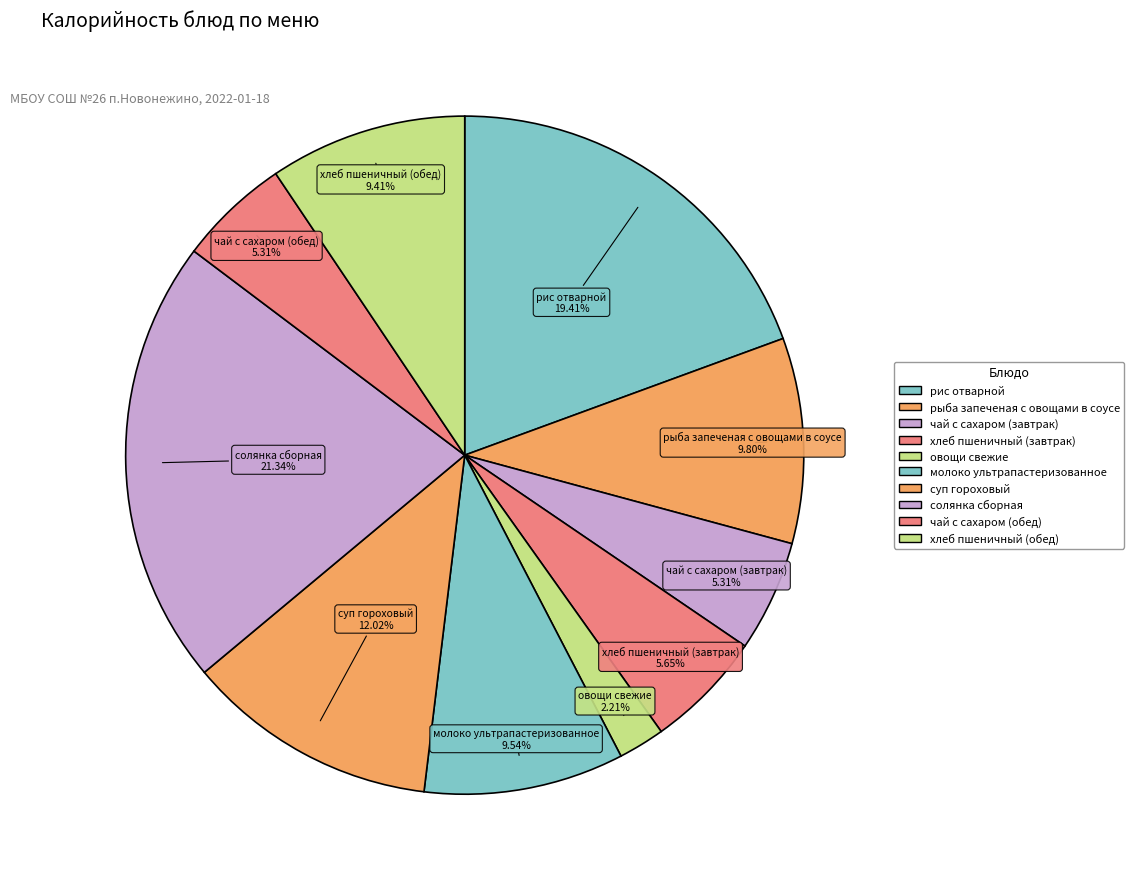

How many segments does this pie chart have?

10